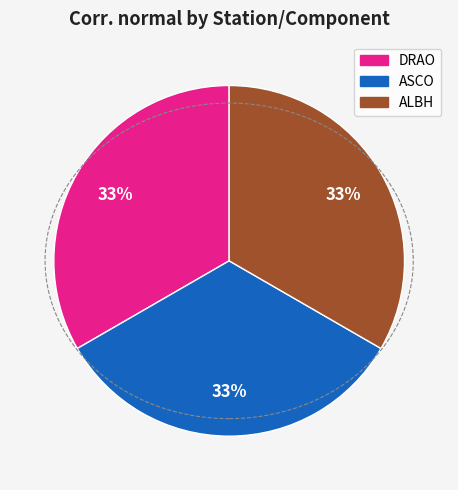

Does any single category account for the majority?

No